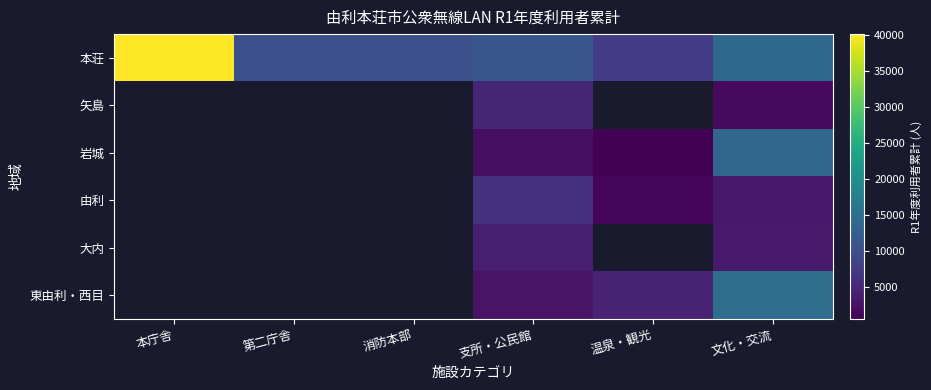

What is the sum of the 本荘 values at 本庁舎 and 第二庁舎?

50326.0